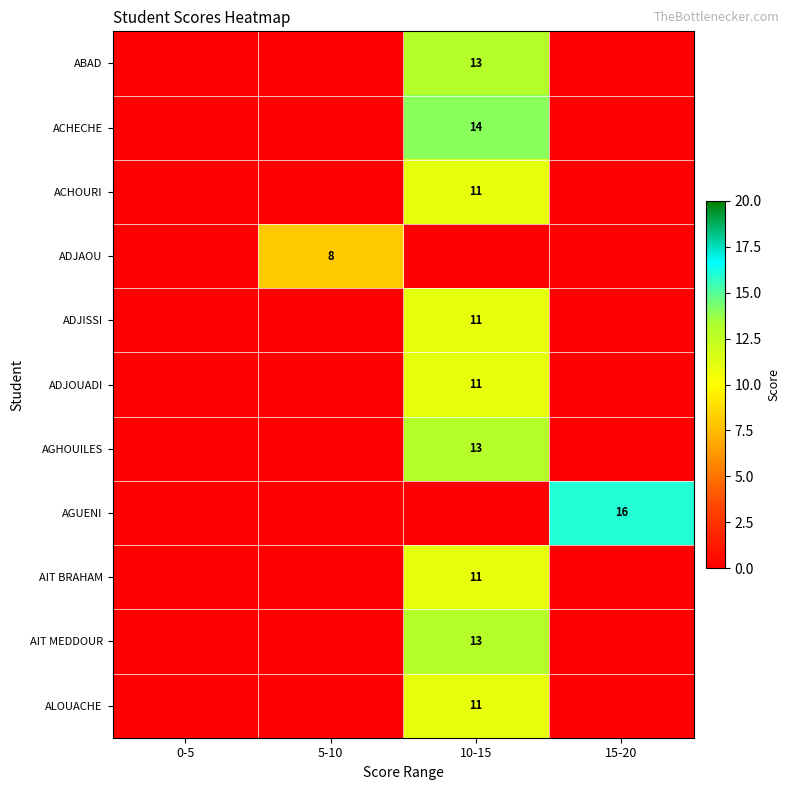

Count the number of categories in the chart.

4